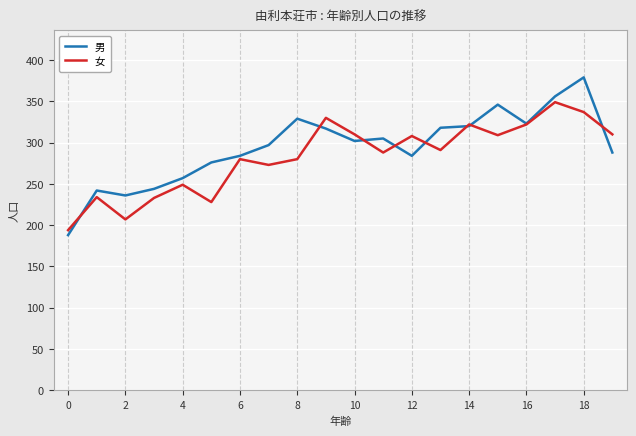

Which series has the largest range (max minus min)?

男